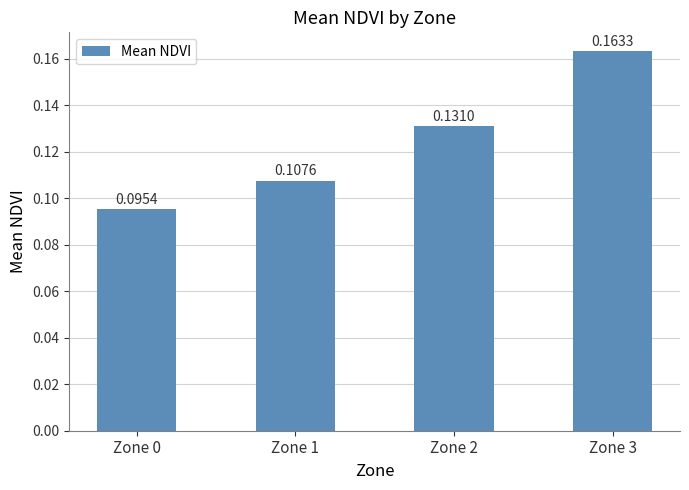

What is the sum of all values?

0.5